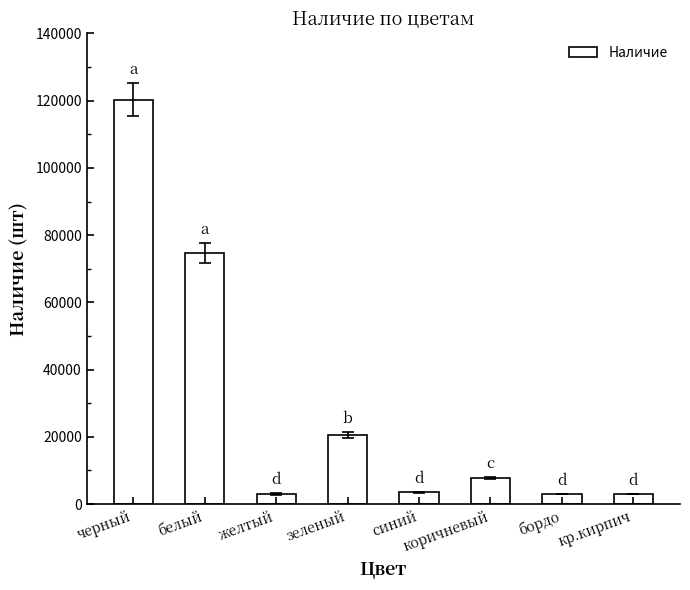

What is the label of the 6th bar from the left?

коричневый